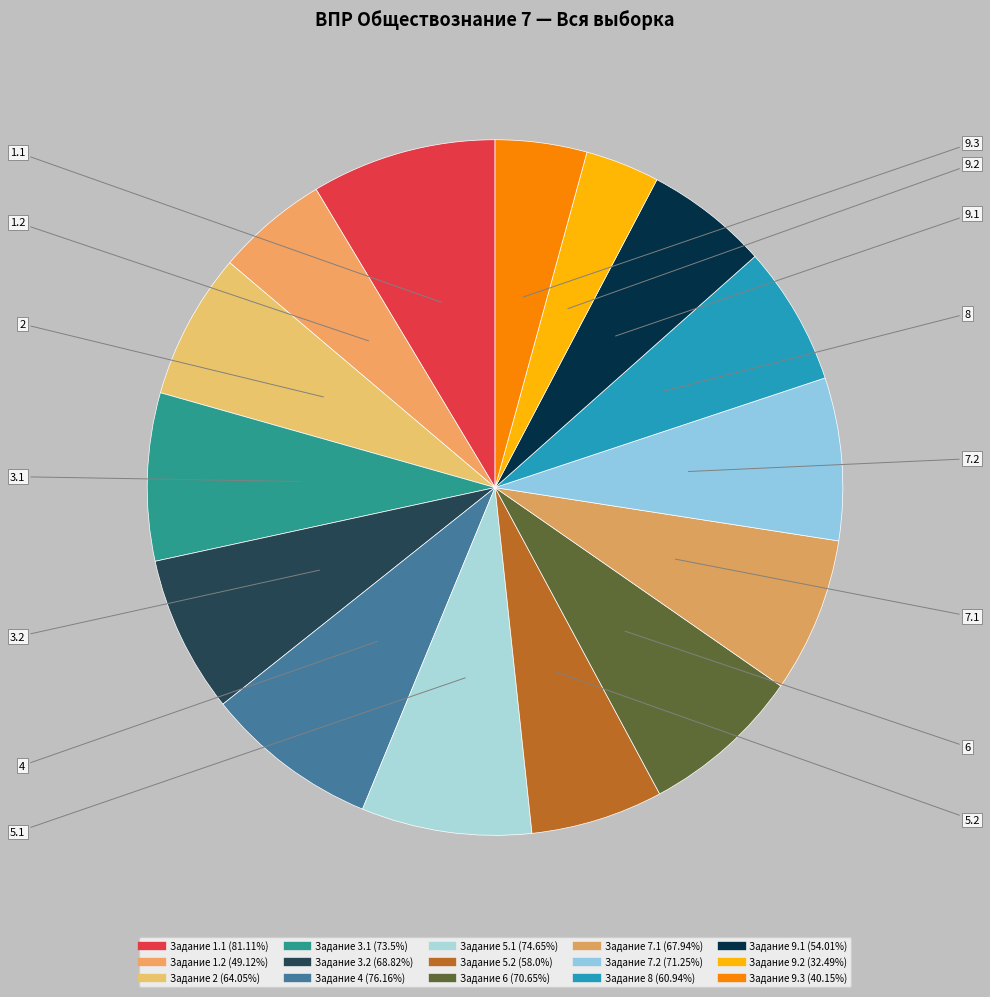

To the nearest percent, what is the average slice percentage?

7%